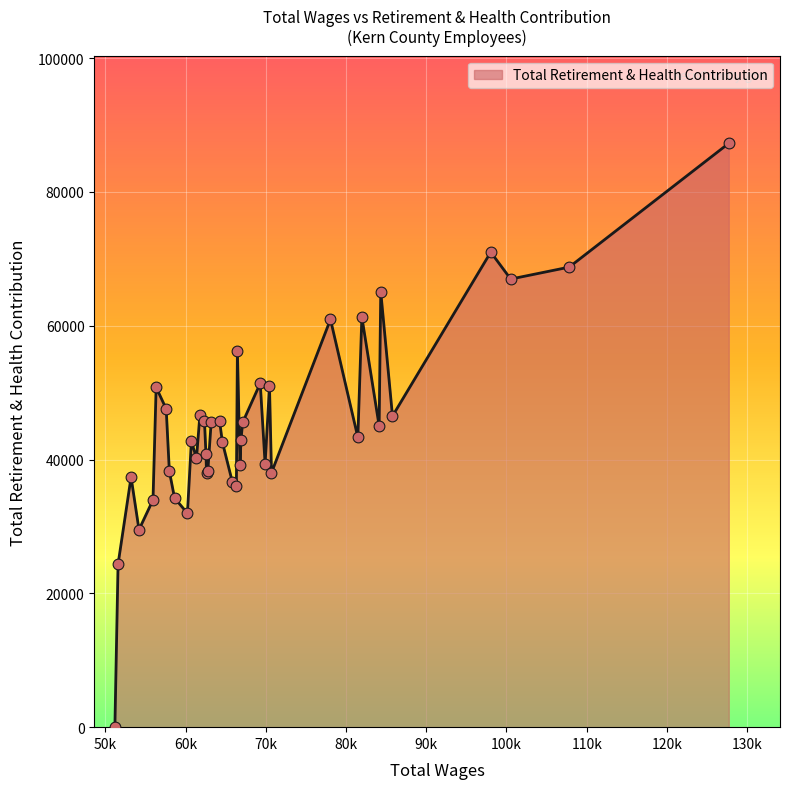

What is the greatest value displayed?

87250